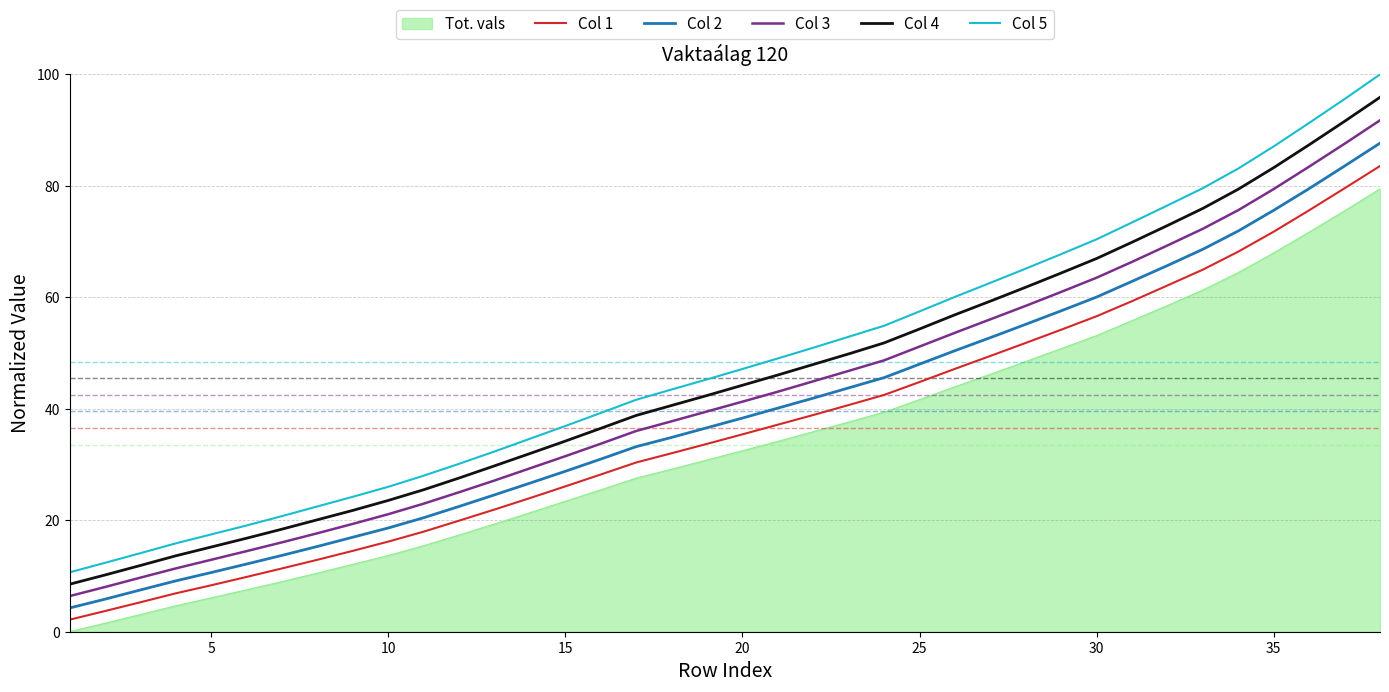

How many lines are shown in the chart?

6